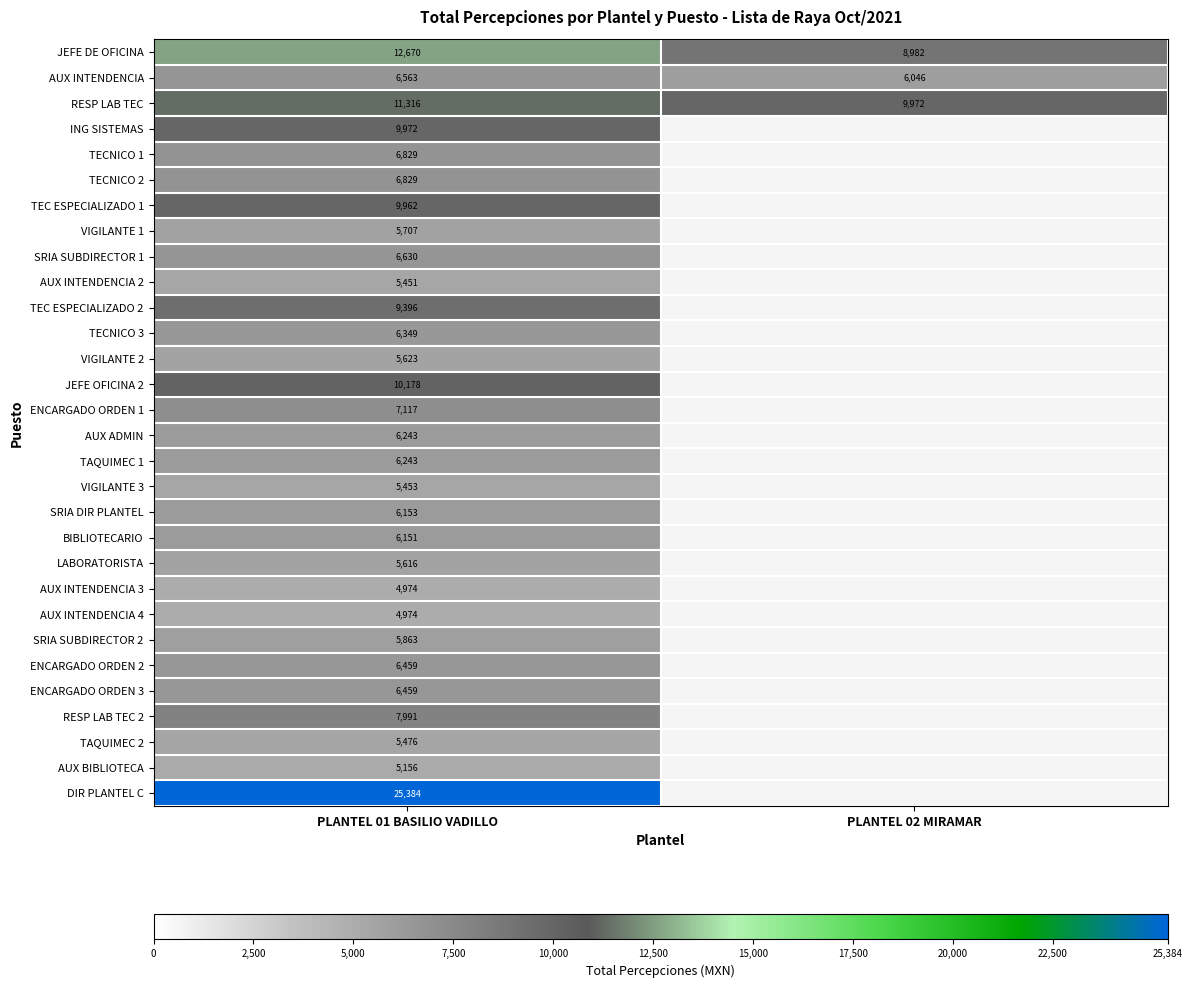

Is it true that TECNICO 3 equals 2691.2 at PLANTEL 01 BASILIO VADILLO?

False